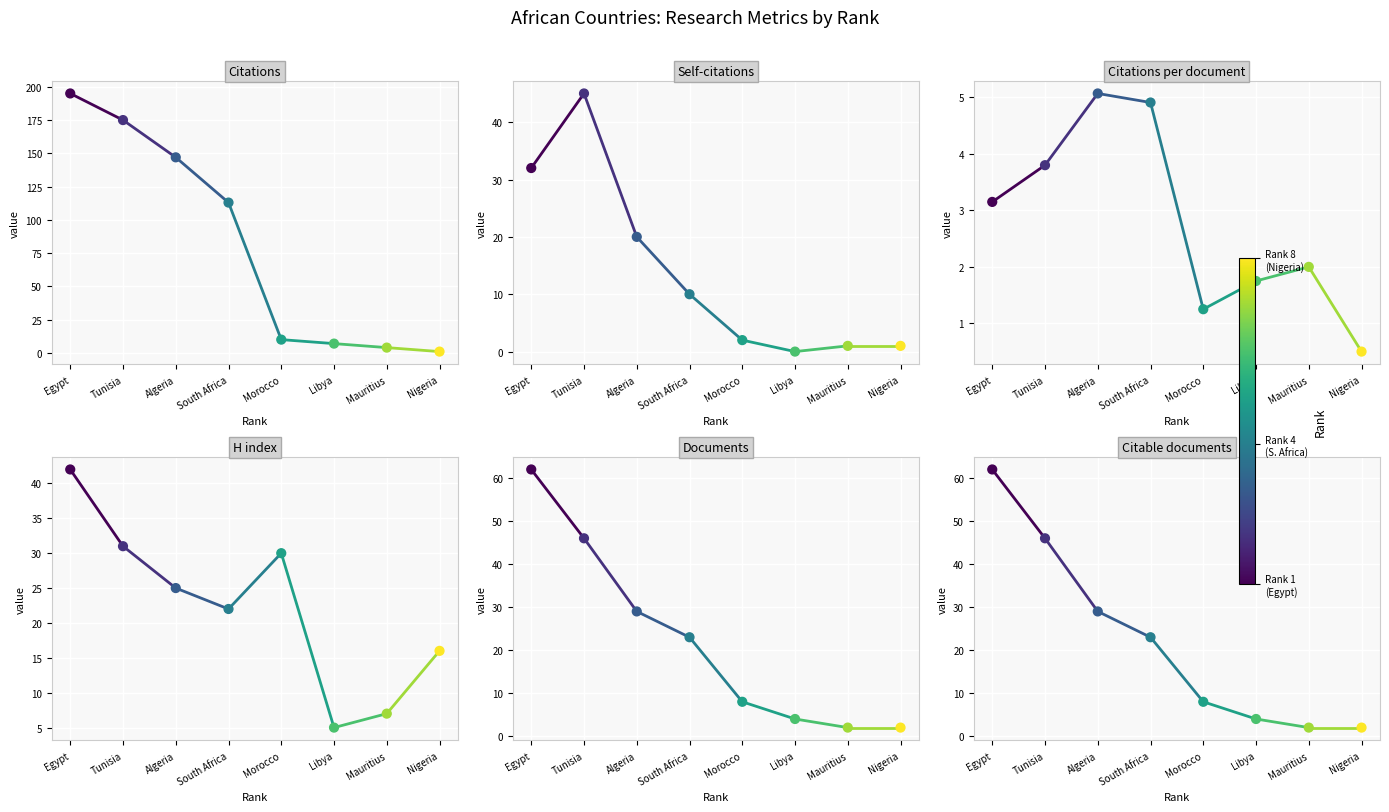

Which series has the largest Y range (max minus min)?

Citations